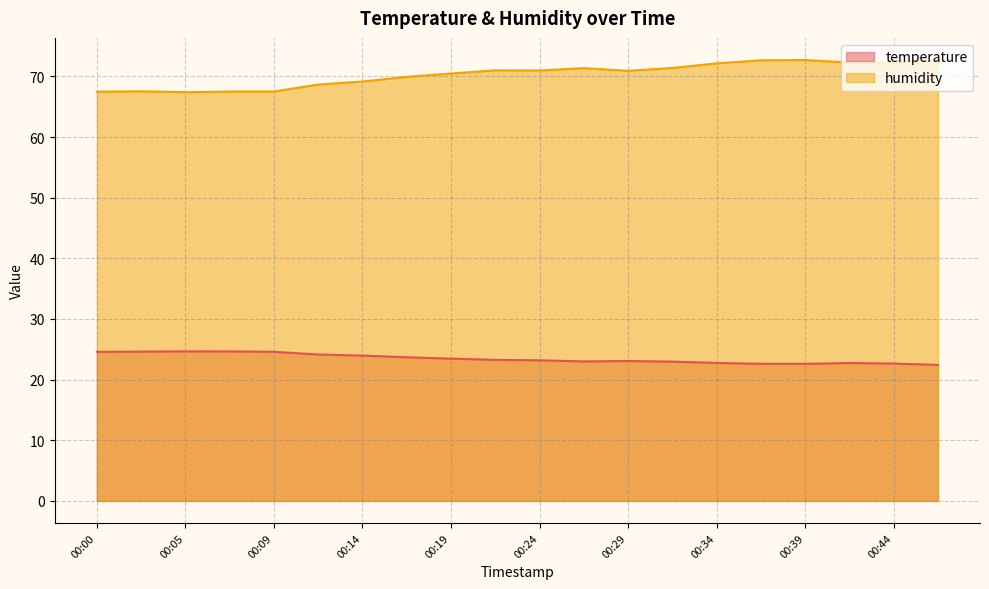

What is the sum of the humidity values at 00:00 and 00:46?

140.2